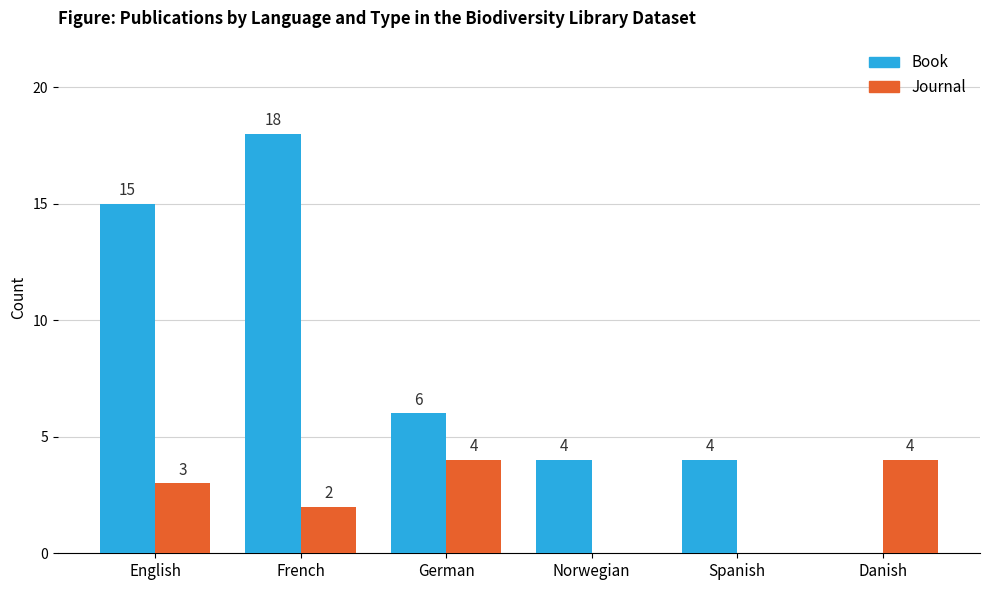

How many categories are shown in the chart?

6